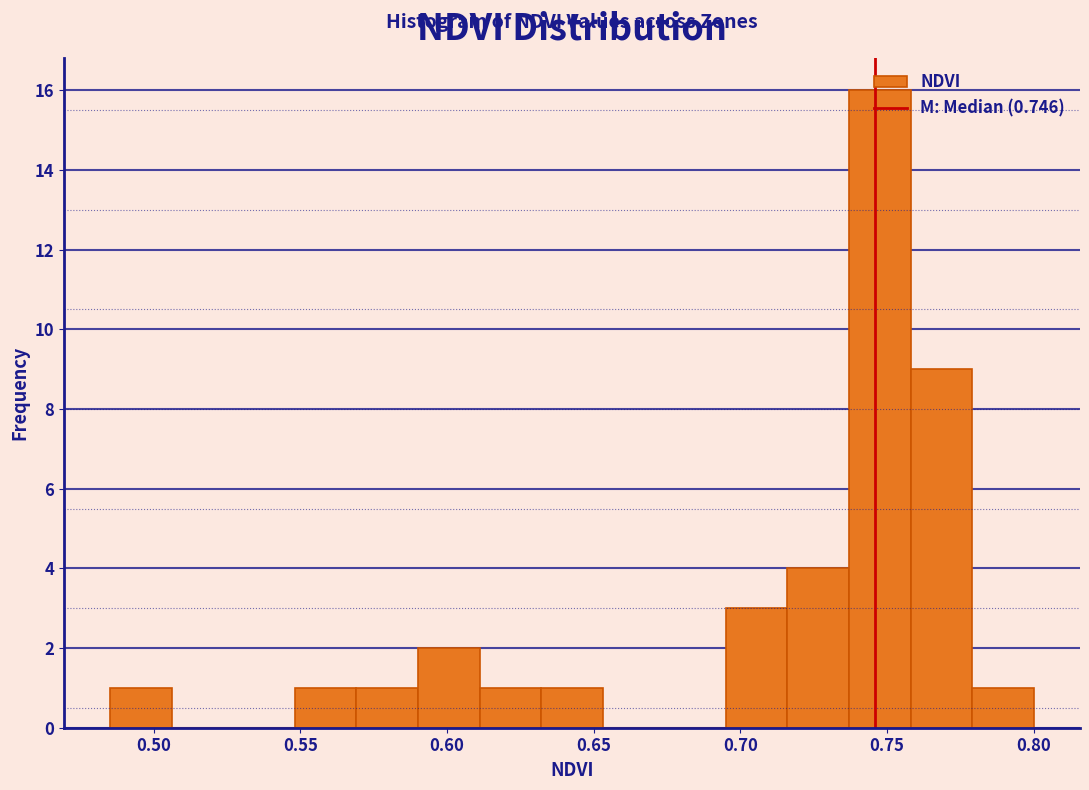

What is the height of the bar covering 0.695 to 0.715 on the x-axis? Neither the bar edges nor the heights are printed on the chart, so give them approximately, as read against the axes.

3